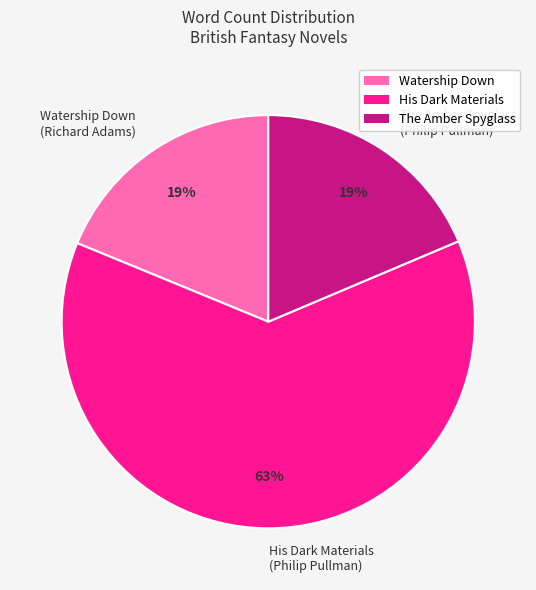

To the nearest percent, what is the average slice percentage?

33%